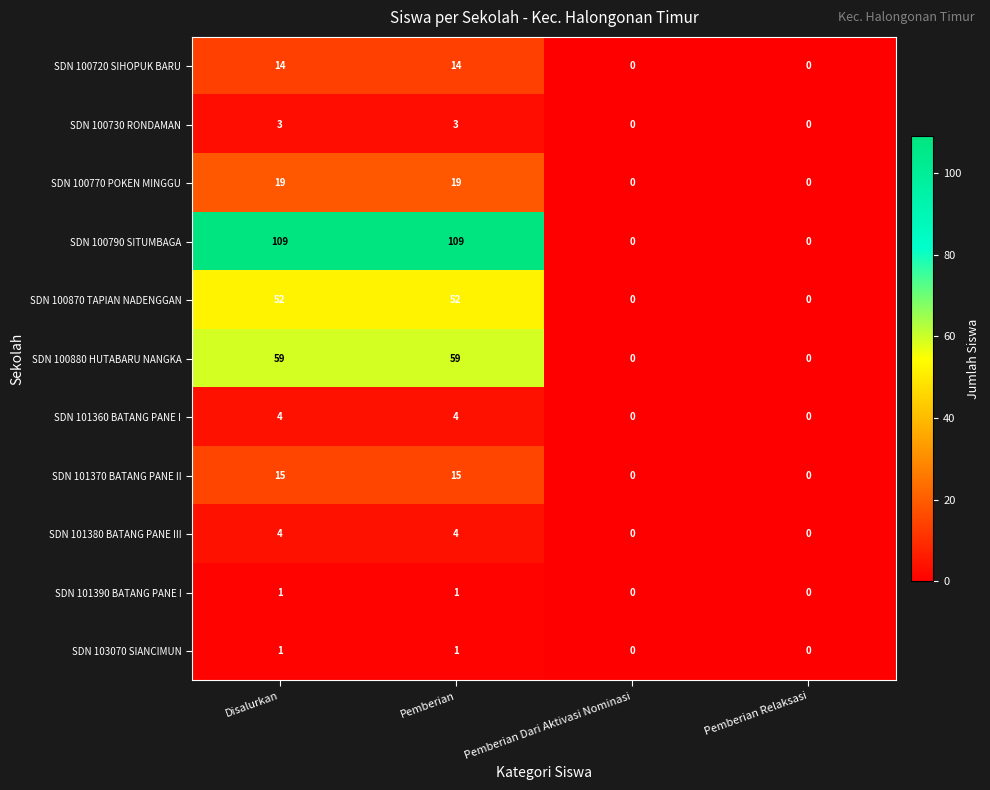

What is the difference between the second highest and second lowest values in the SDN 101380 BATANG PANE III series?

4